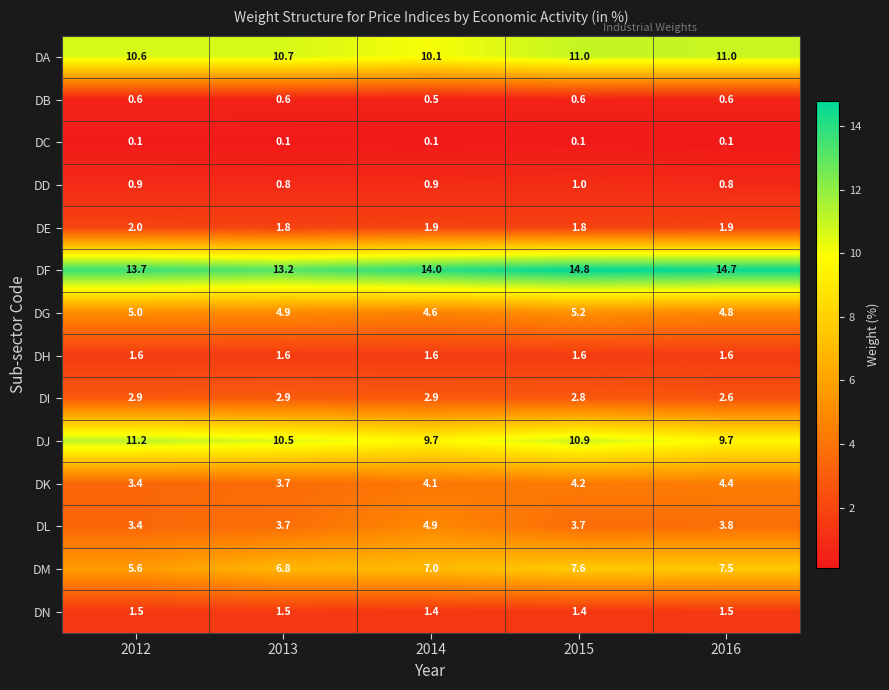

How many DL values are between 3 and 4?

4